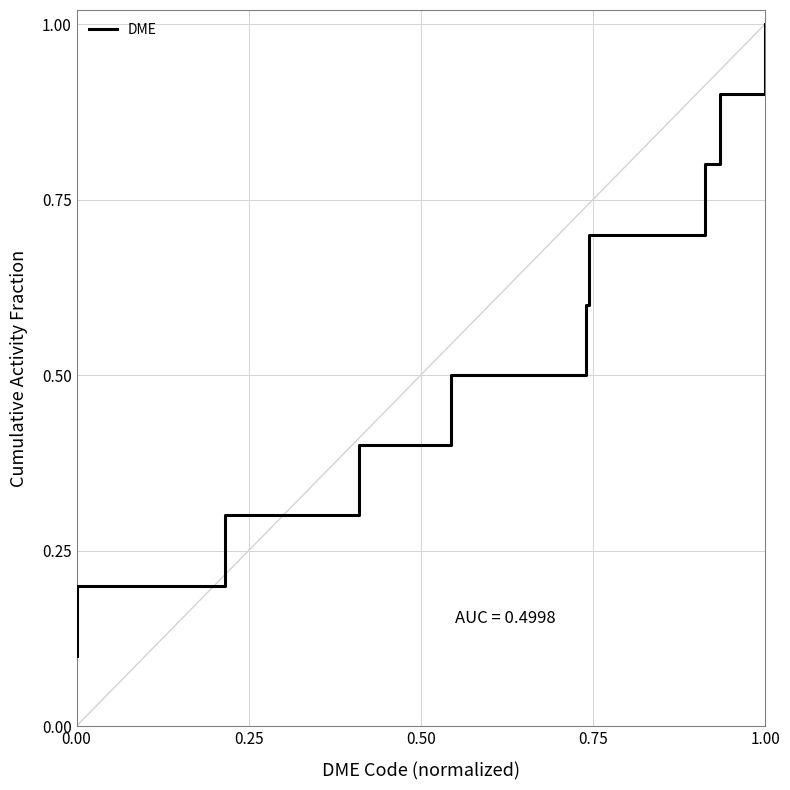

What is the average value?

0.6